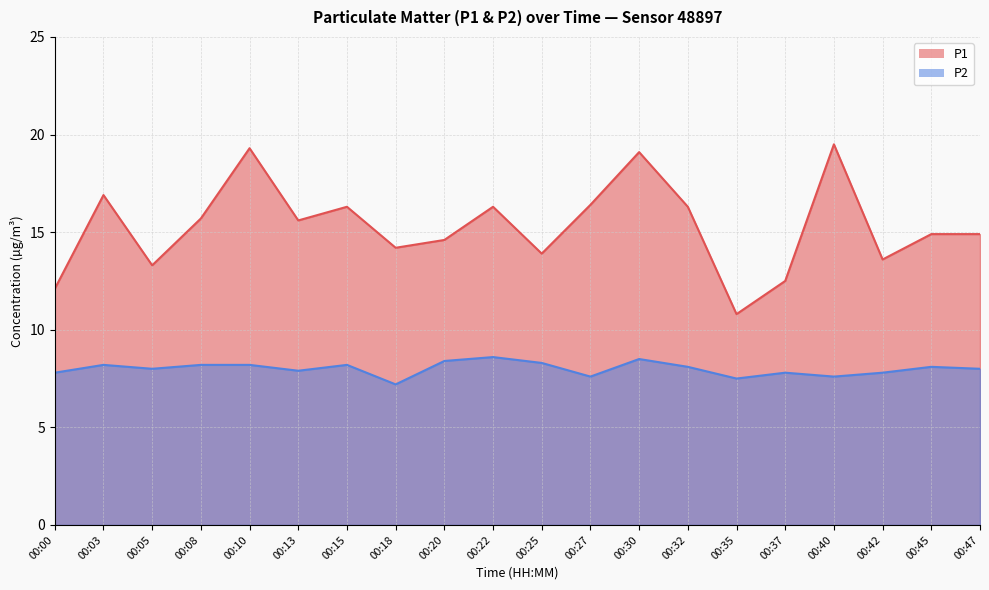

Is the value of P2 at 00:40 greater than the value of P1 at 00:10?

No